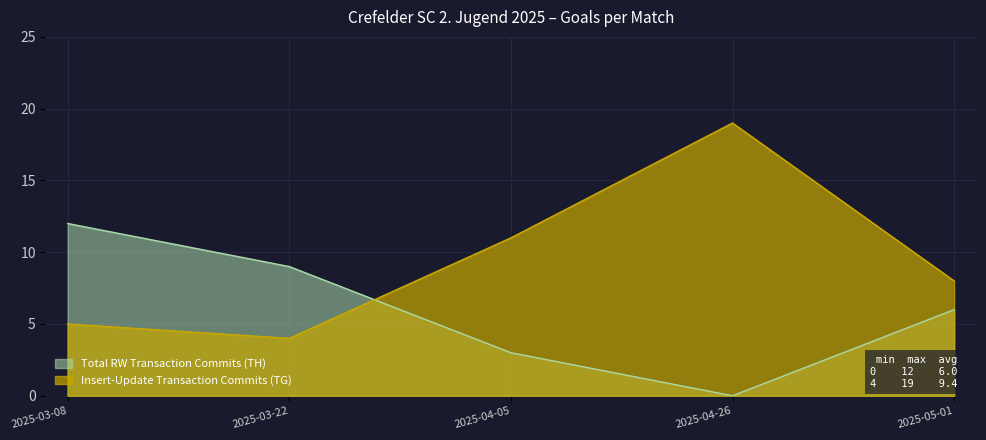

At how many categories does at least one series exceed 4?

5